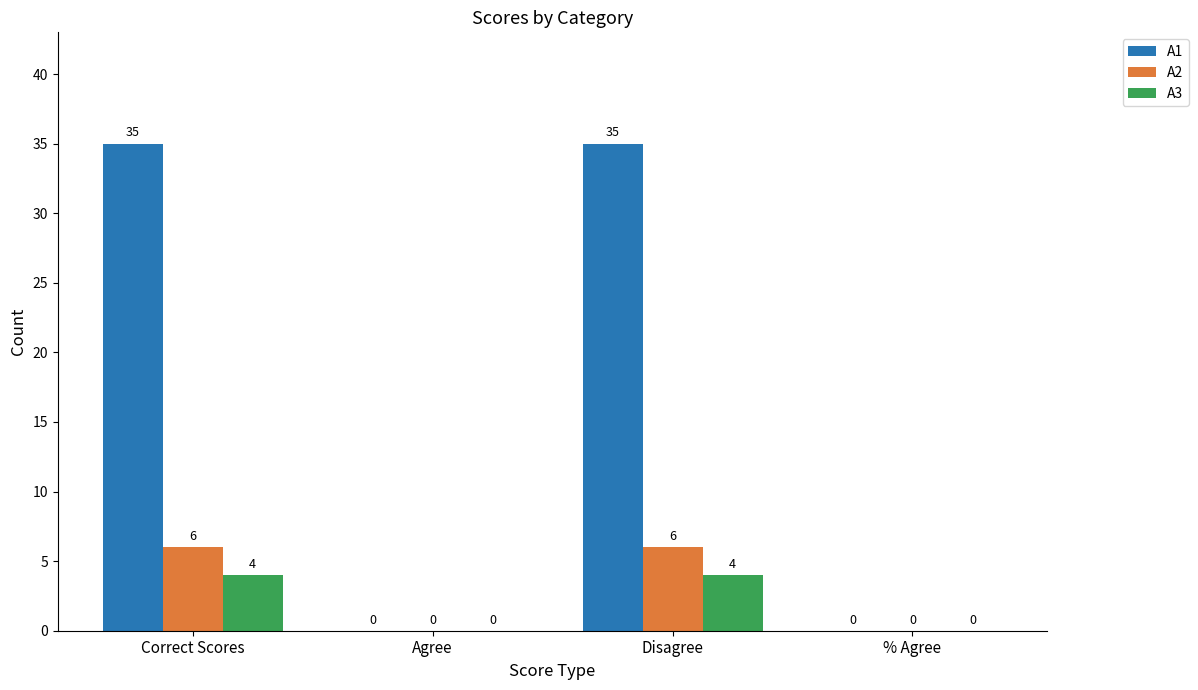

Is it true that A3 equals 4 at Correct Scores?

True